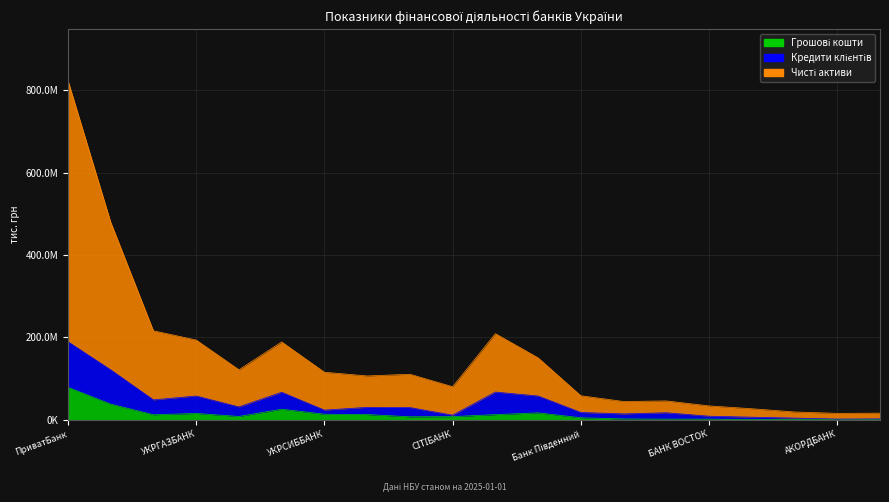

Which series changed the most between УНІВЕРСАЛ БАНК and Банк Південний?

Чисті активи